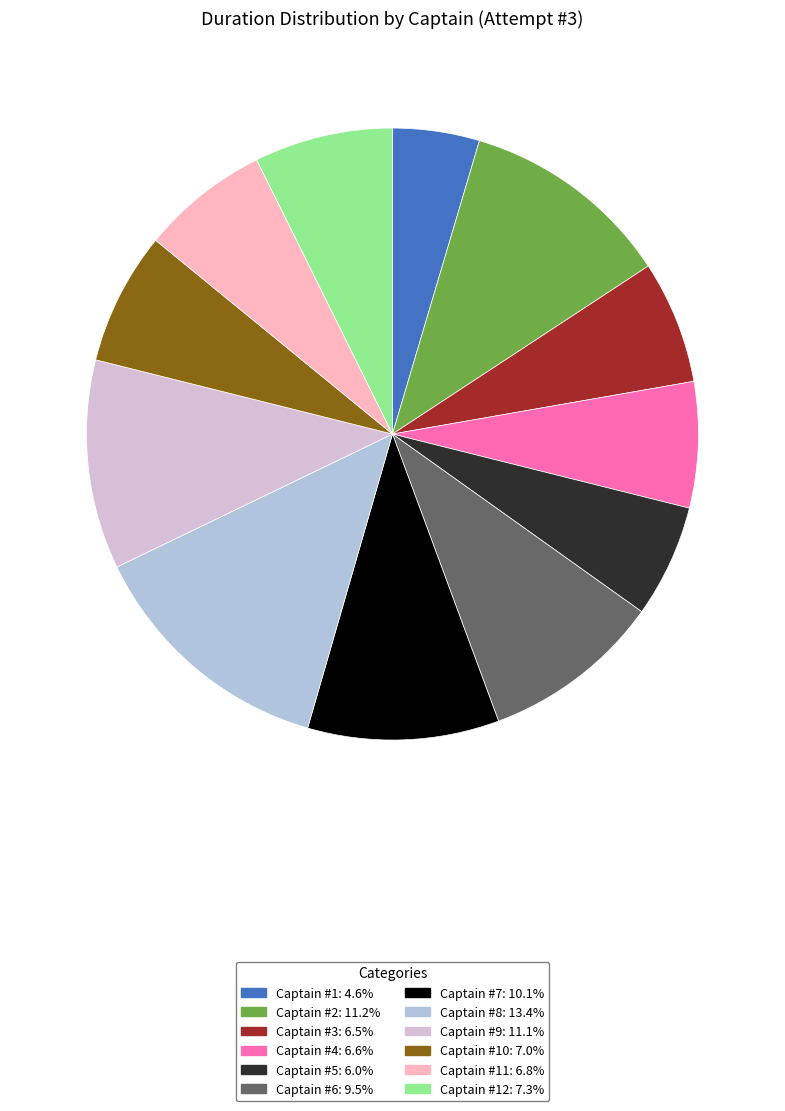

Is there a majority slice in this chart?

No